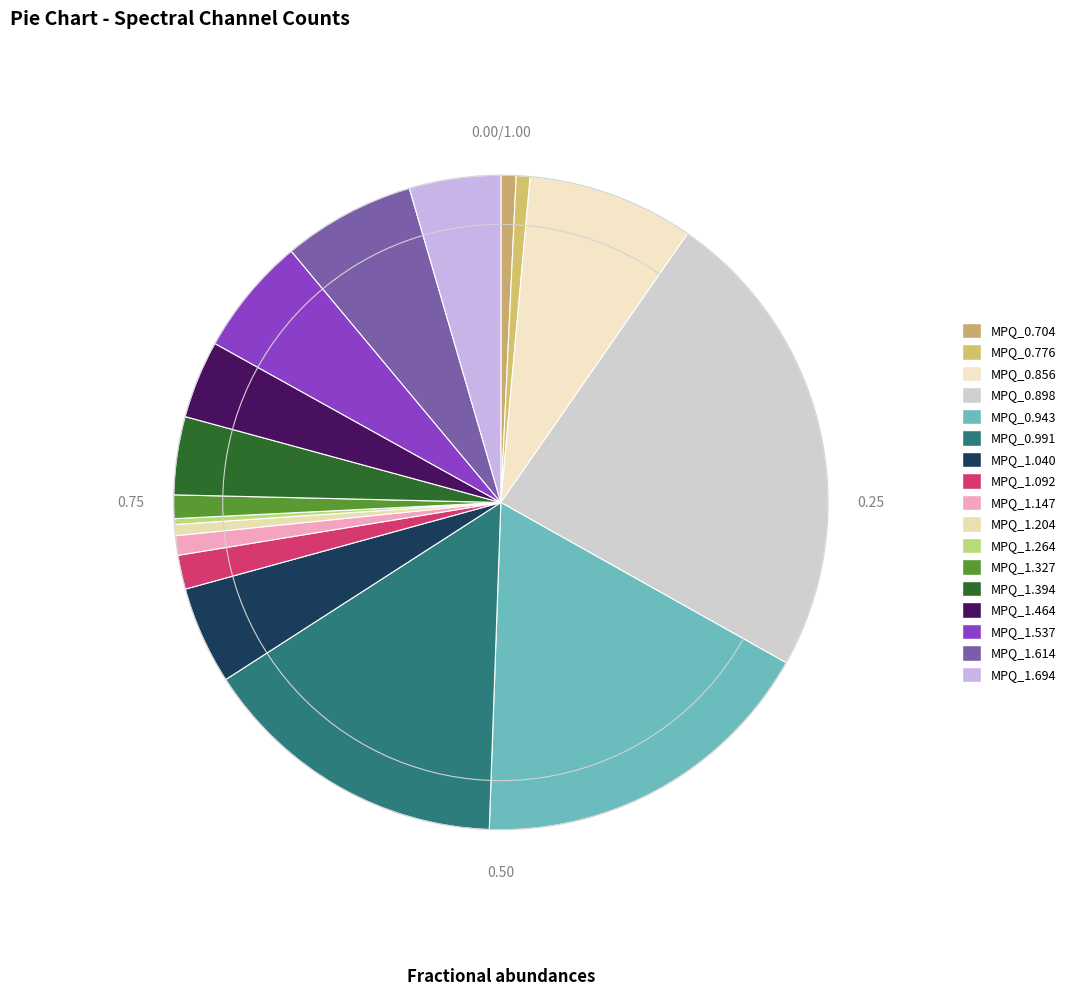

Do MPQ_1.614 and MPQ_0.856 together represent more than half of the pie?

No